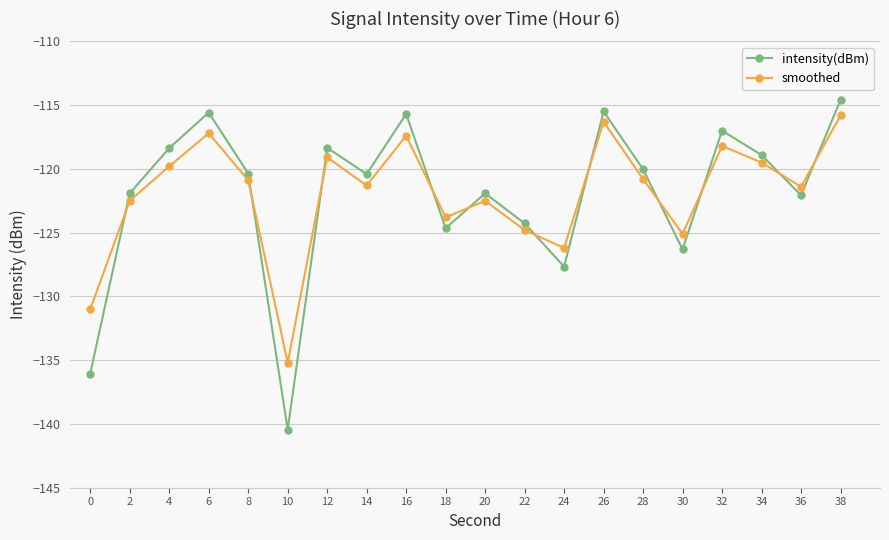

What is the difference between the maximum and minimum values in the smoothed series?

19.4